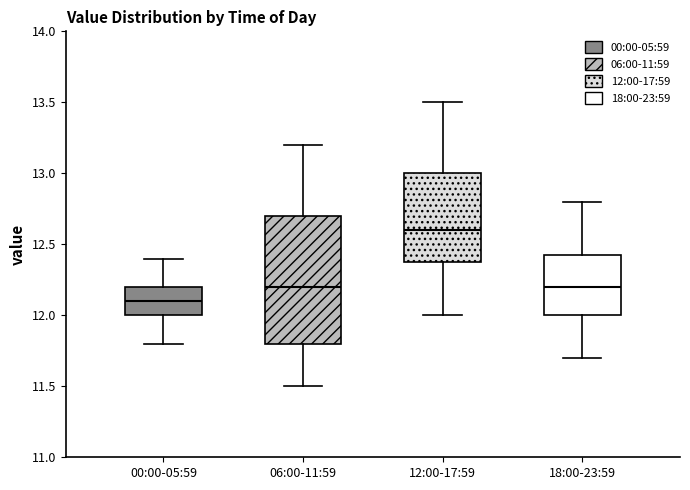

Comparing the boxes themselves (not the whiskers), which one is the tallest?

06:00-11:59